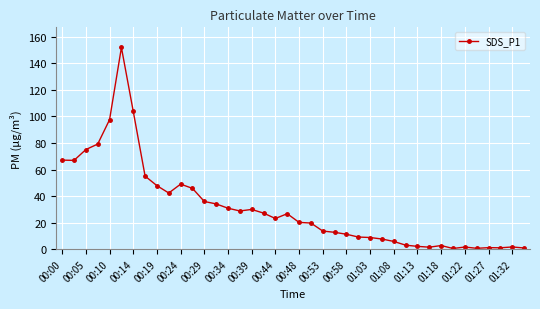

True or false: there are more than 1 points higher than both neighbors.

True